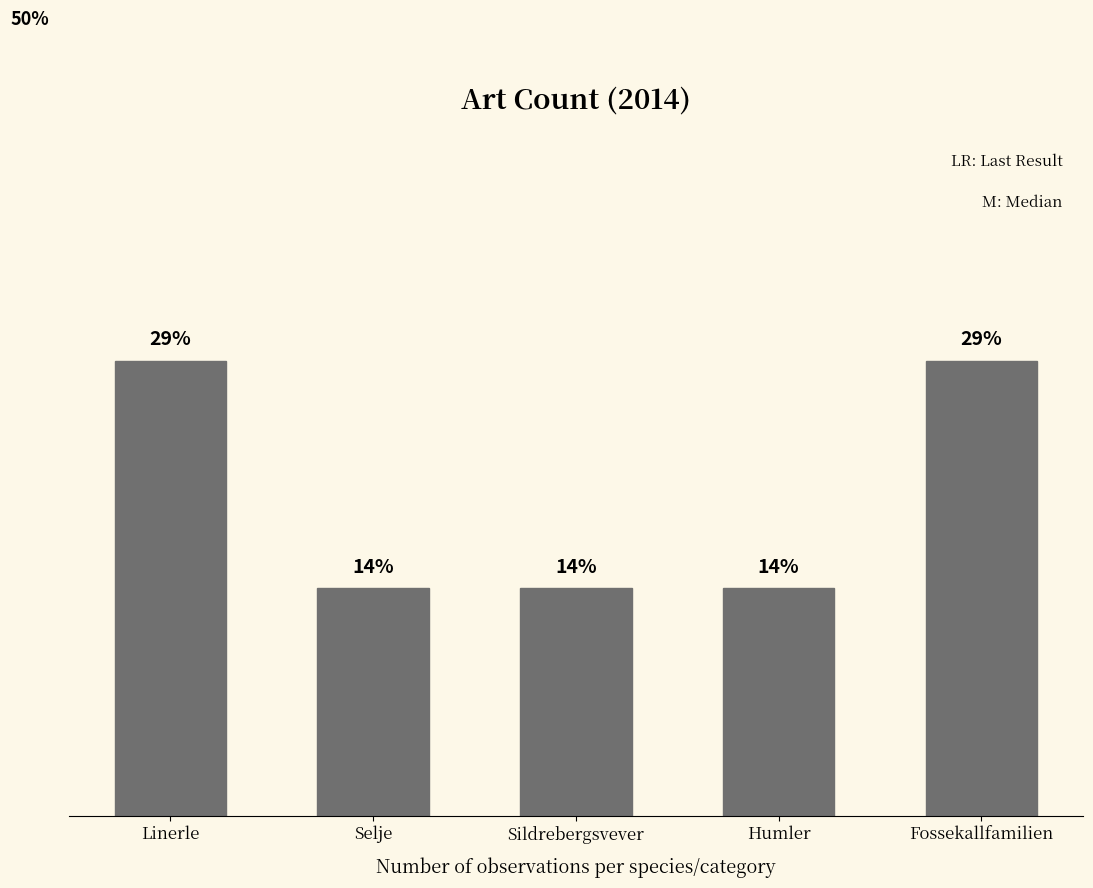

What is the difference between the maximum and minimum values?

1